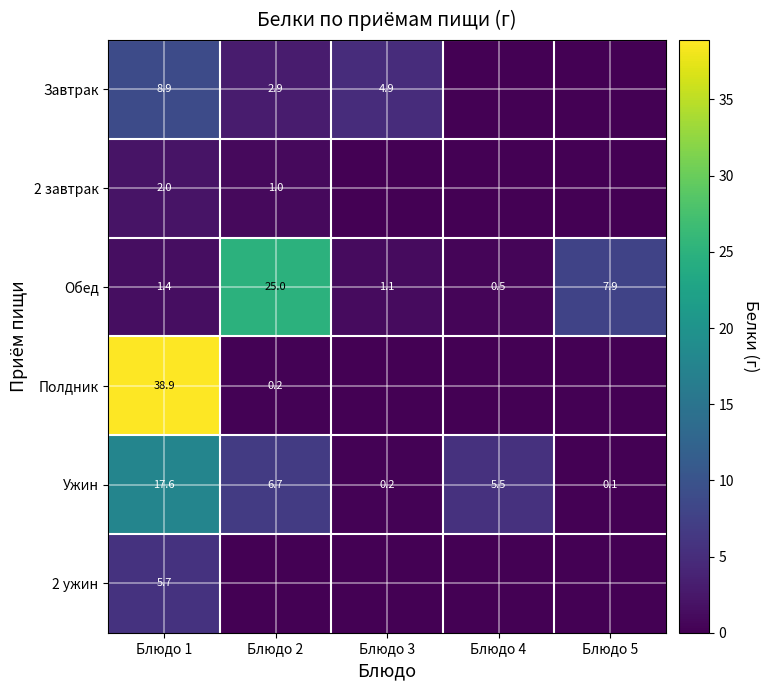

Count the number of data series in this chart.

6